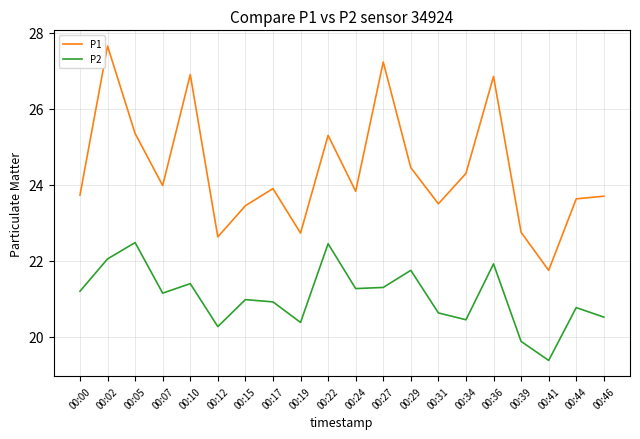

What is the approximate value of P2 at 00:10?

21.4